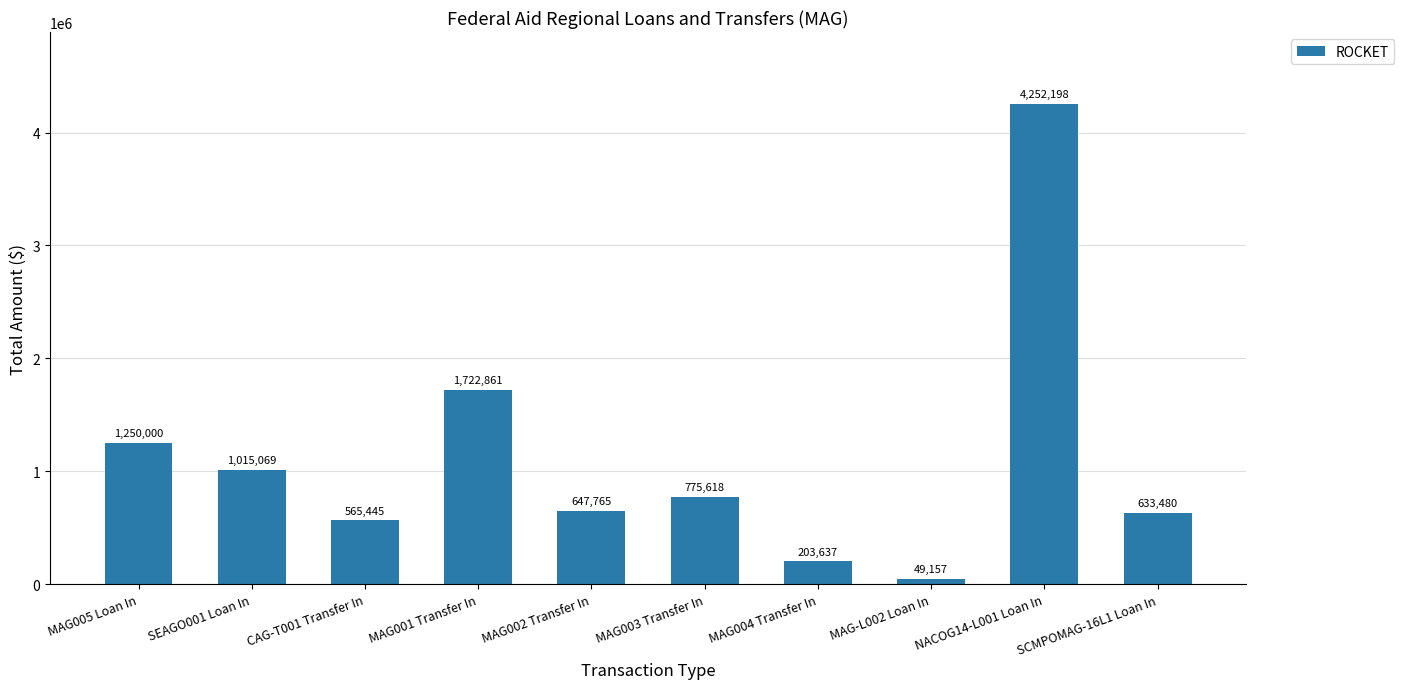

What is the label of the 4th bar from the right?

MAG004 Transfer In